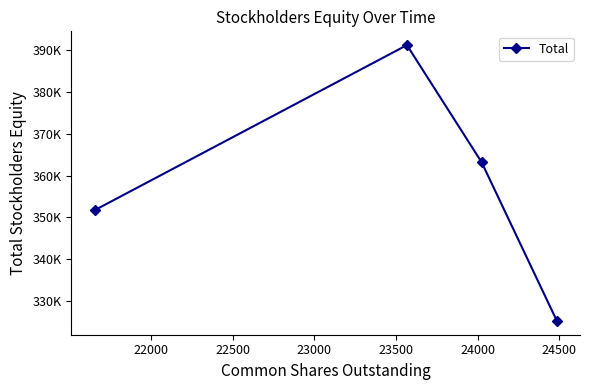

Does the chart have visible grid lines?

No